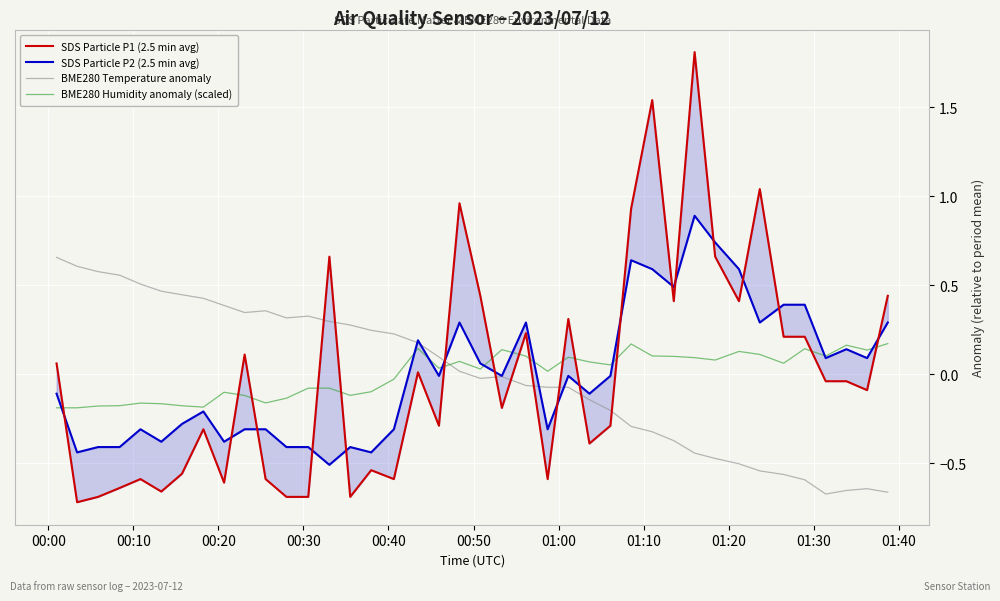

True or false: BME280 Humidity anomaly (scaled) and BME280 Temperature anomaly cross at least once.

True